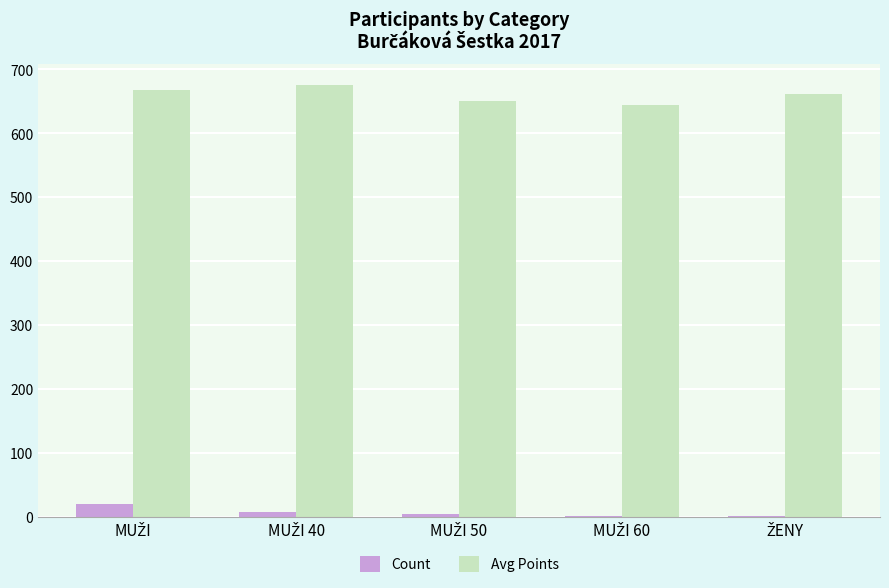

Which series has the largest total across all categories?

Avg Points